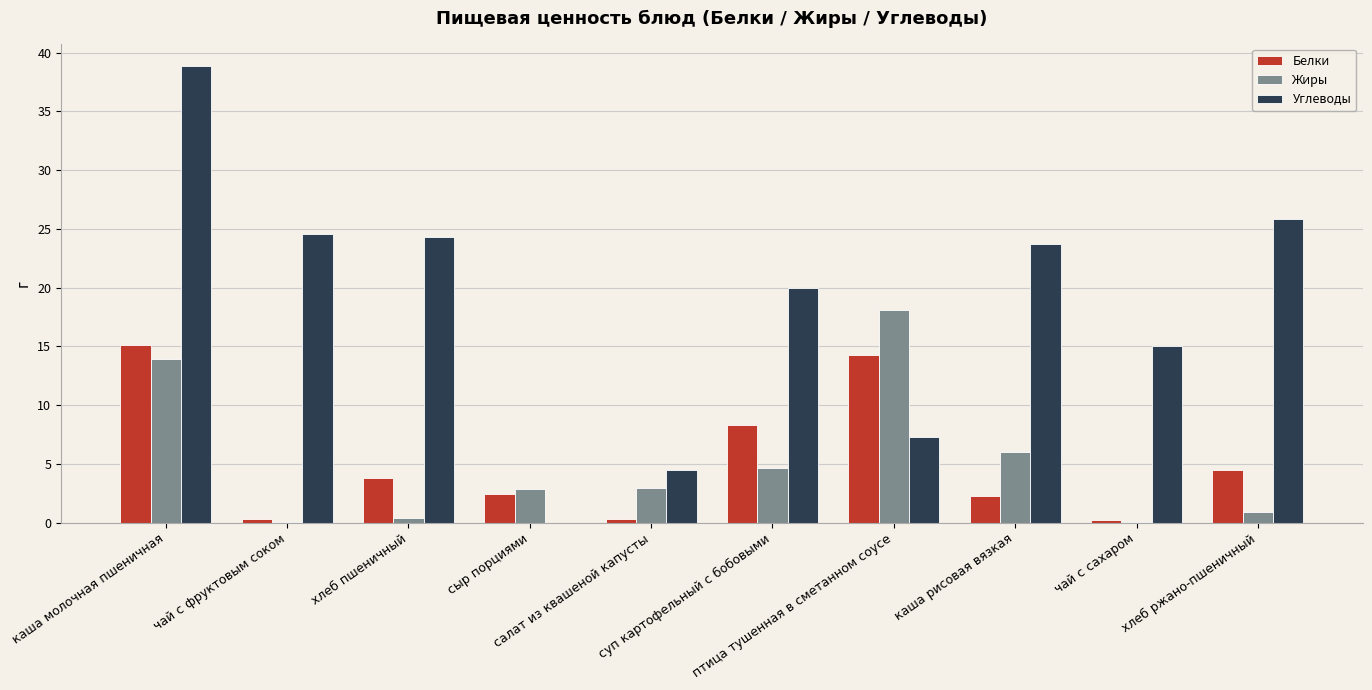

What is the sum of all Жиры values?

49.8